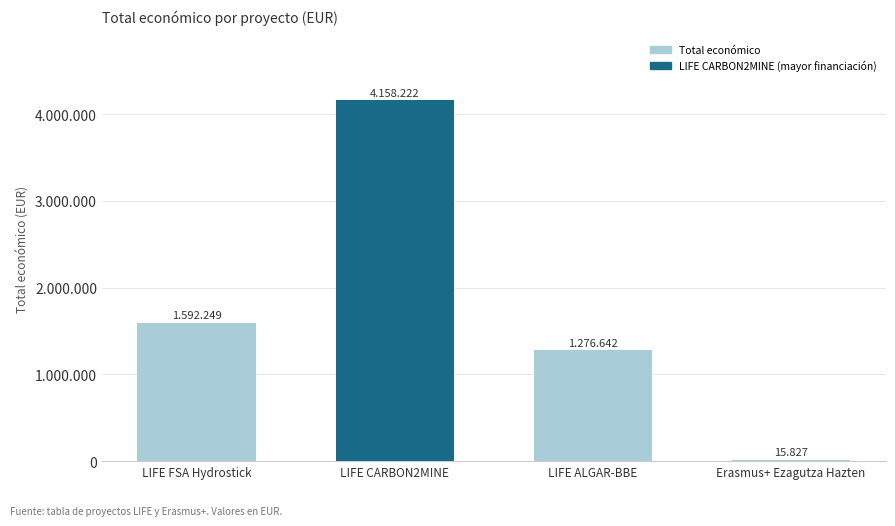

Reading right to left, list all the values displayed in this chart.

15827	1276642	4158222	1592249